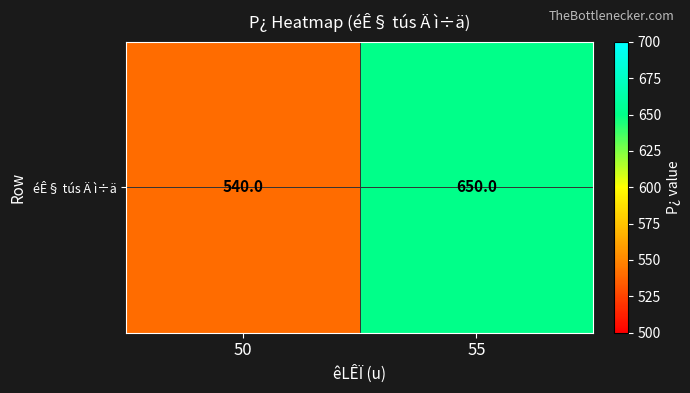

Rank the categories by value from highest to lowest.

55, 50